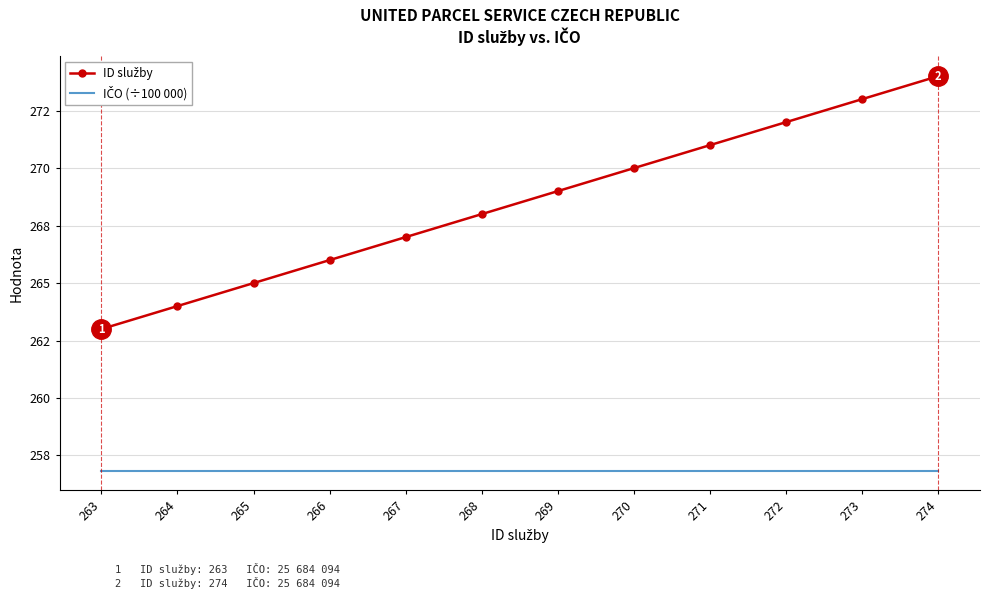

Is the value of ID služby at 264 greater than the value of IČO (÷100 000) at 268?

Yes